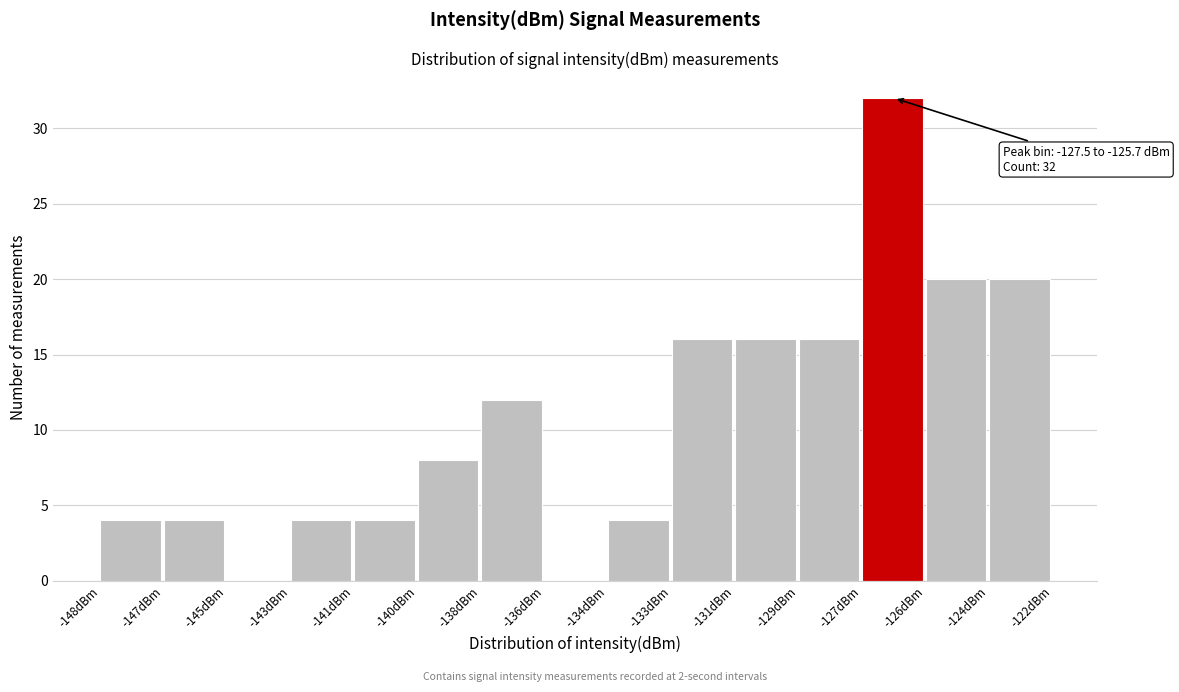

Reading right to left, transcribe all the data shown in this chart.

-124dBm=20	-126dBm=20	-127dBm=32	-129dBm=16	-131dBm=16	-133dBm=16	-134dBm=4	-136dBm=0	-138dBm=12	-140dBm=8	-141dBm=4	-143dBm=4	-145dBm=0	-147dBm=4	-148dBm=4